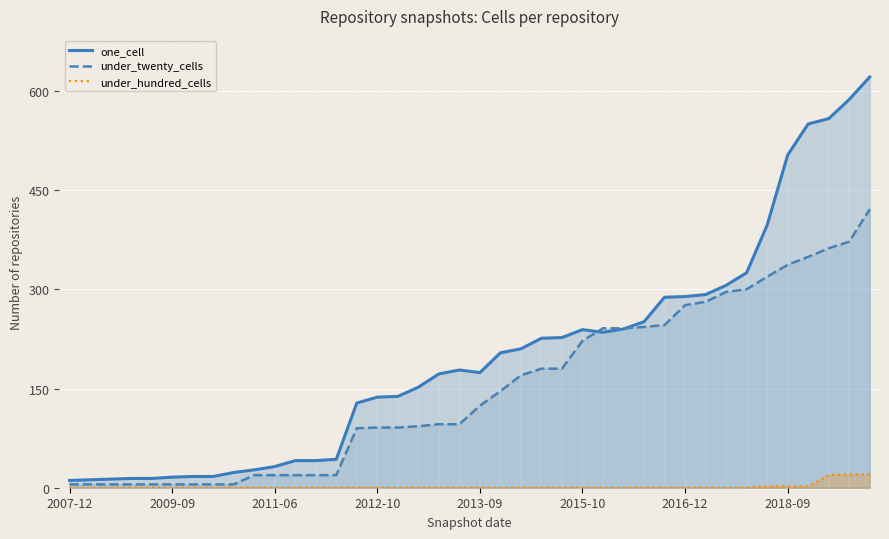

The under_hundred_cells series shows 19 at 37. True or false?

True